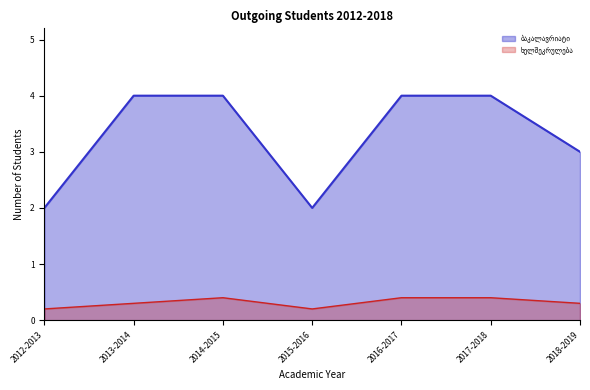

How many interior local valleys (lower than both neighbors) does the data have?

1